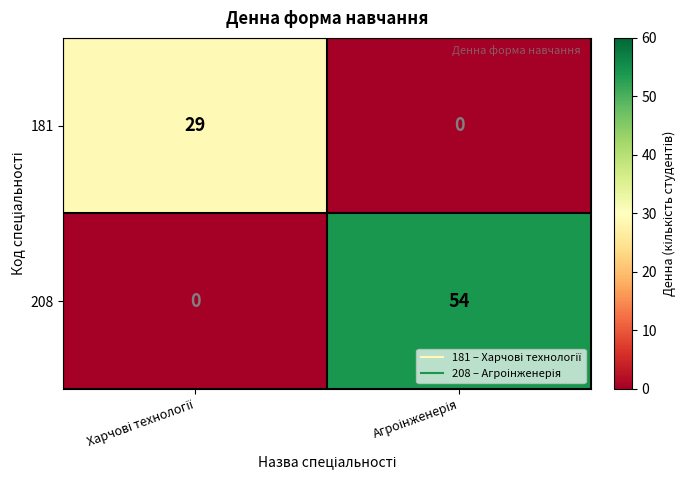

Reading left to right, what are all the values shown in this chart?

181: 29	0
208: 0	54